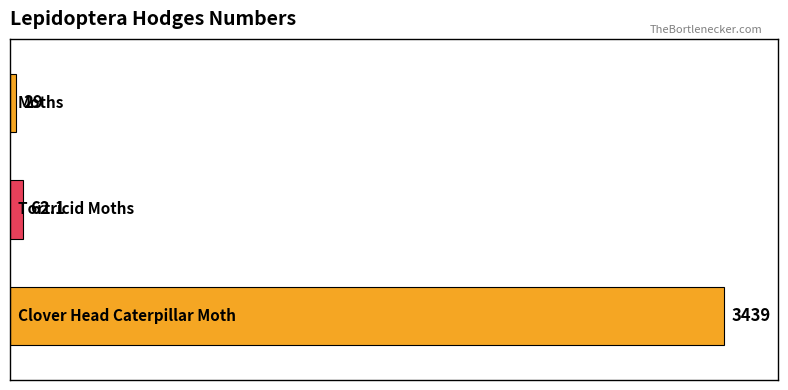

What is the average value?

1176.7